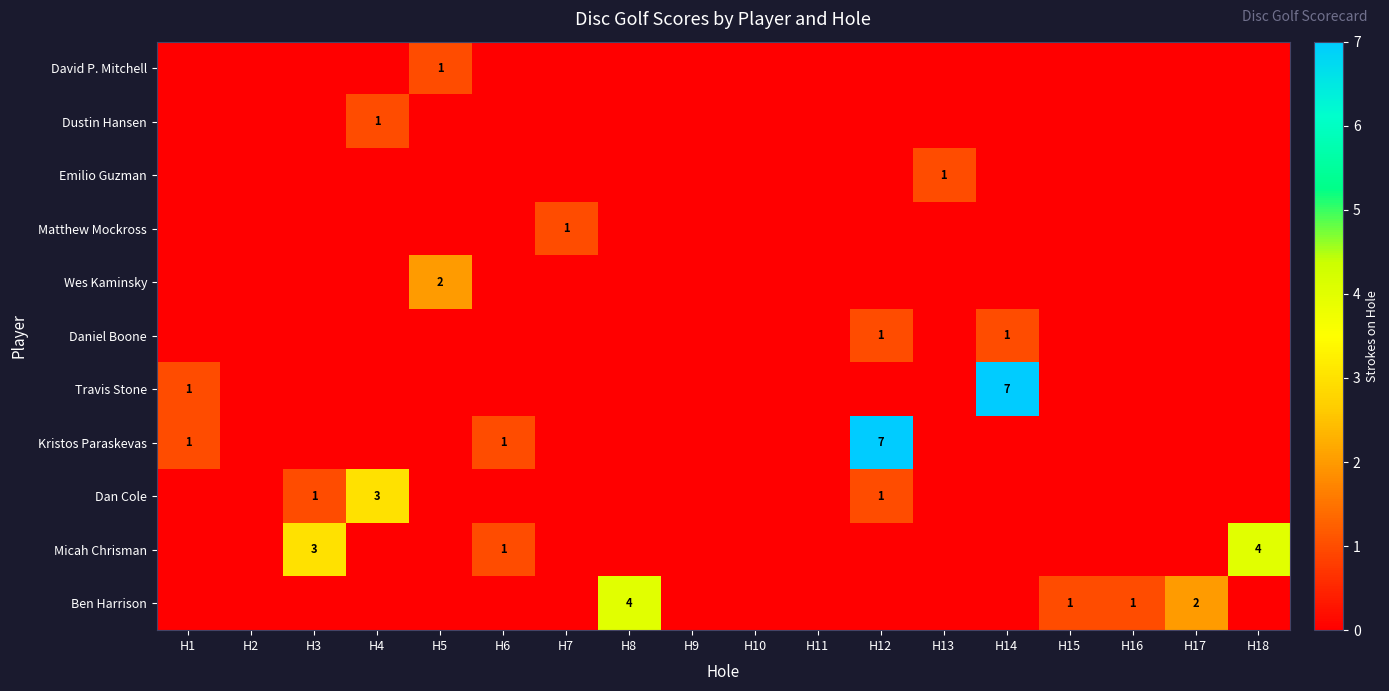

Which series has the largest range (max minus min)?

Travis Stone